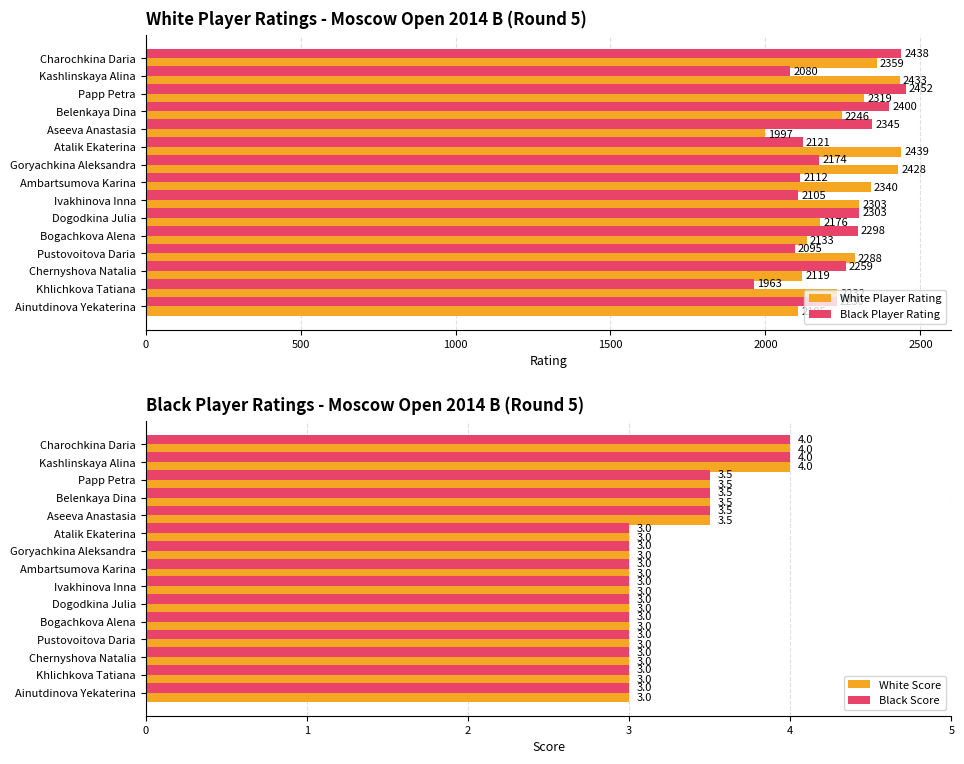

How many groups of bars are there?

15